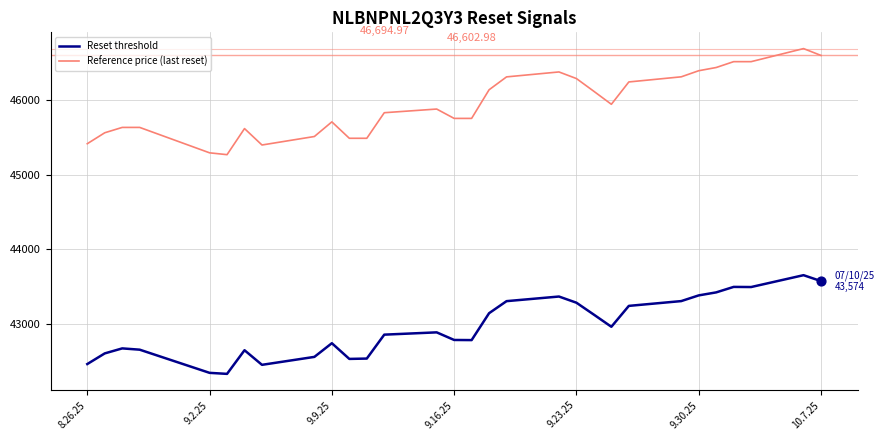

Which series has the largest range (max minus min)?

Reference price (last reset)